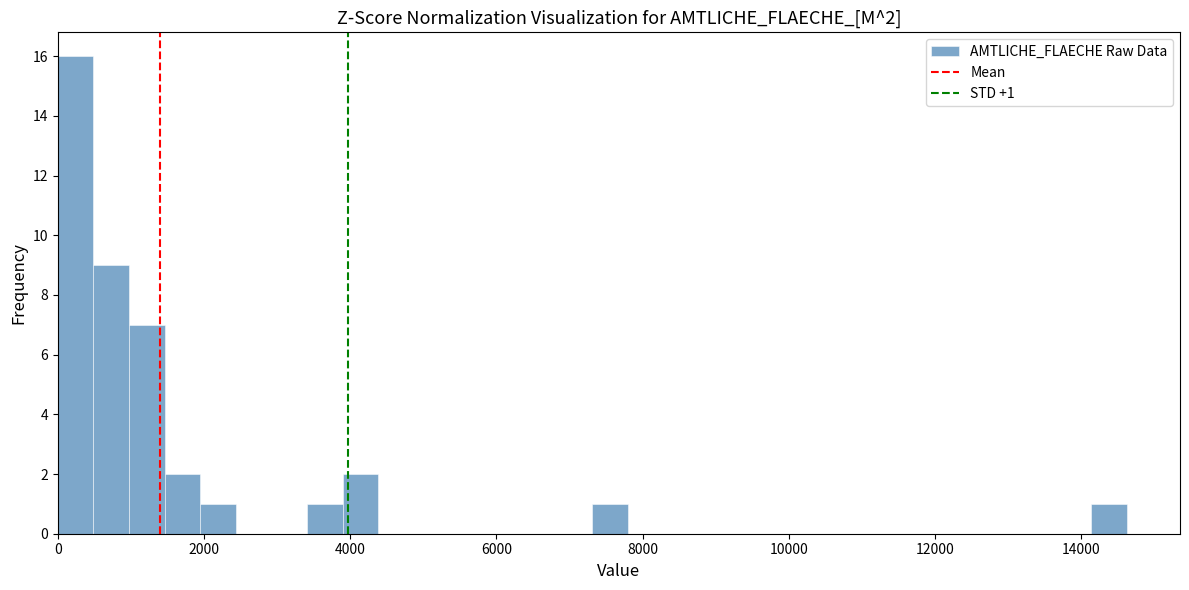

Read against the x-axis, roughly where is the centre of the tallest bar?

200